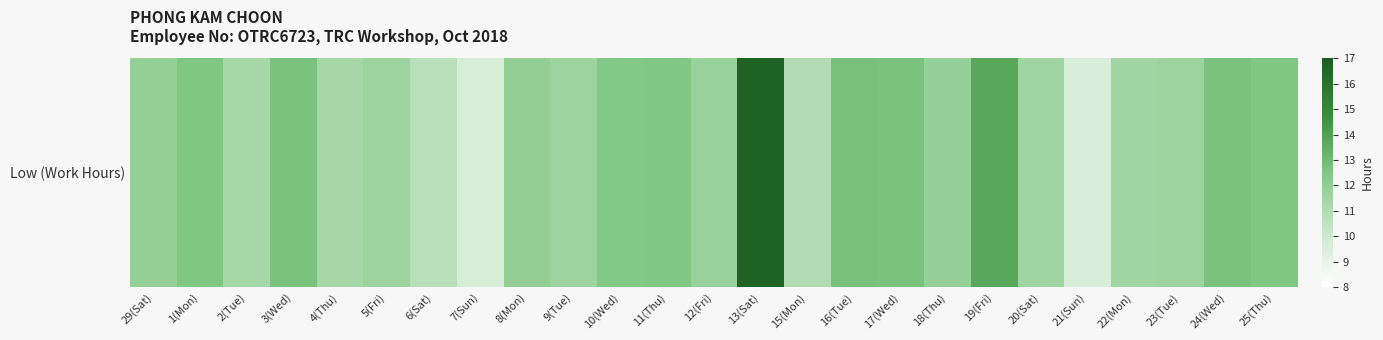

Which label corresponds to the largest value in the chart?

13(Sat)